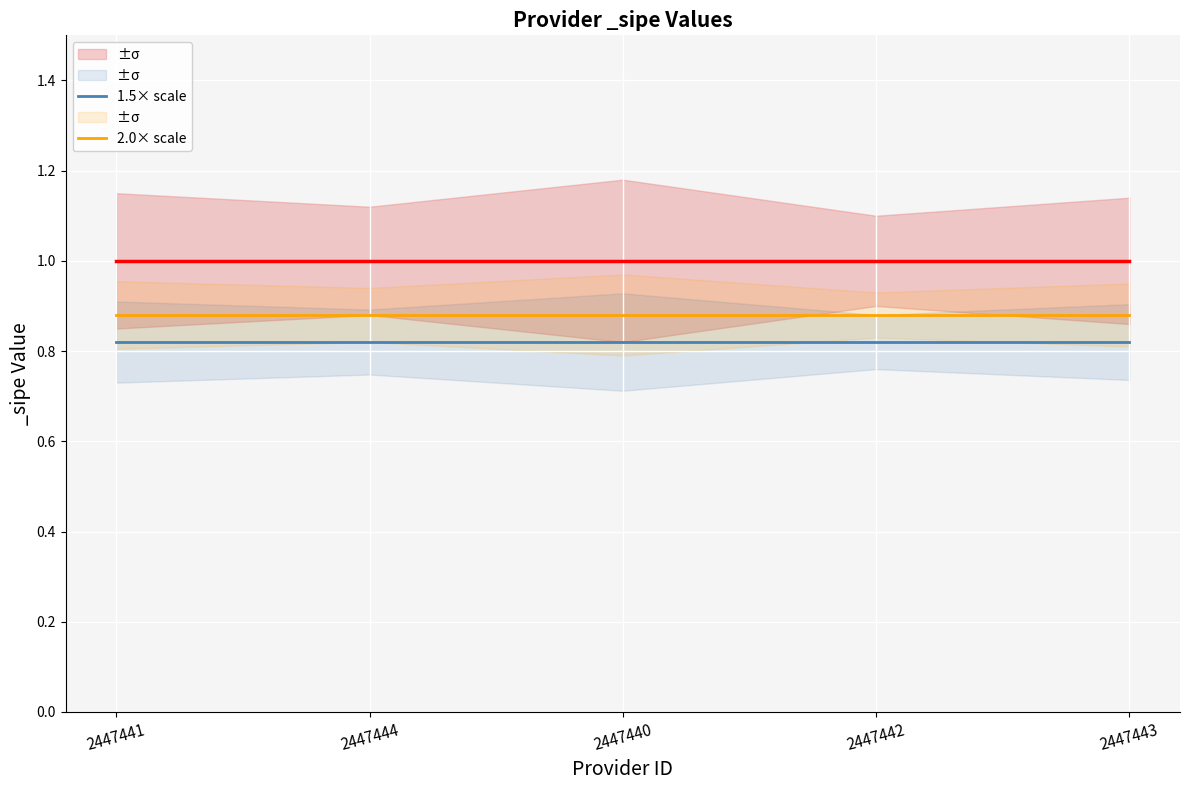

Which series changed the most between 2447444 and 2447440?

1.5× scale